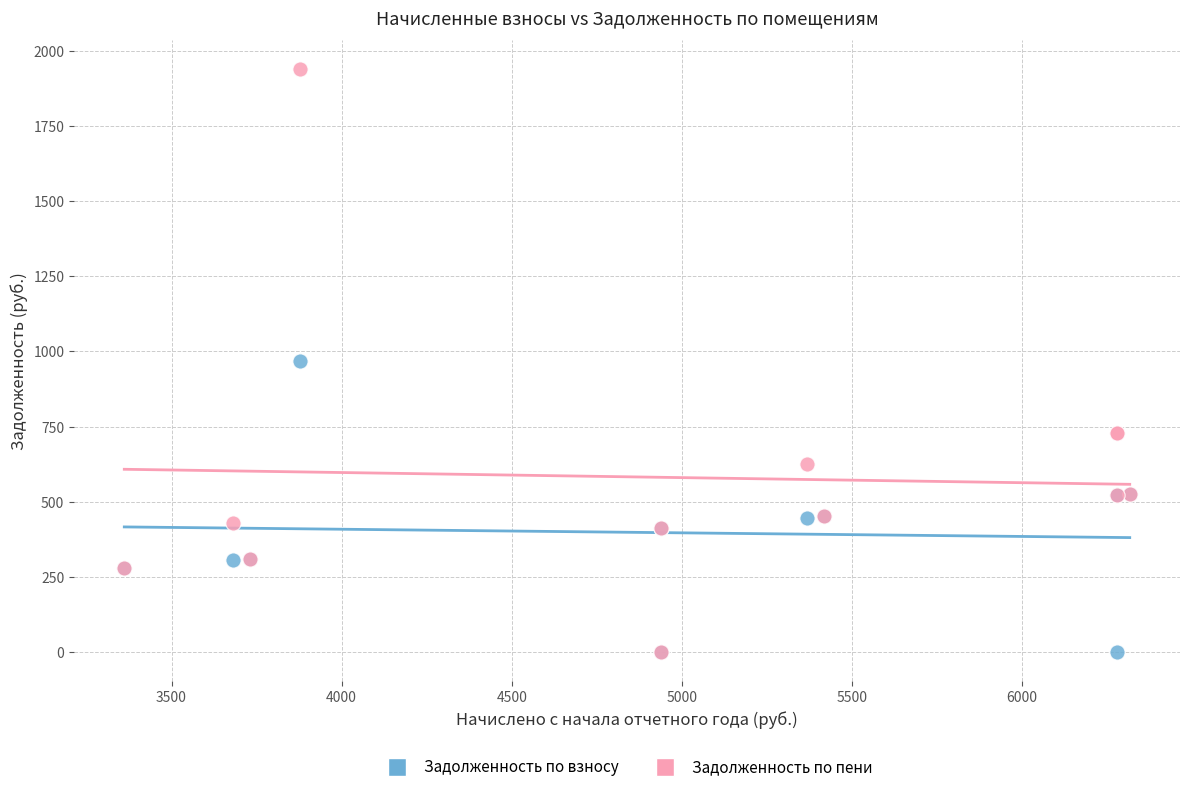

Which series has the widest spread of Y values?

Задолженность по пени